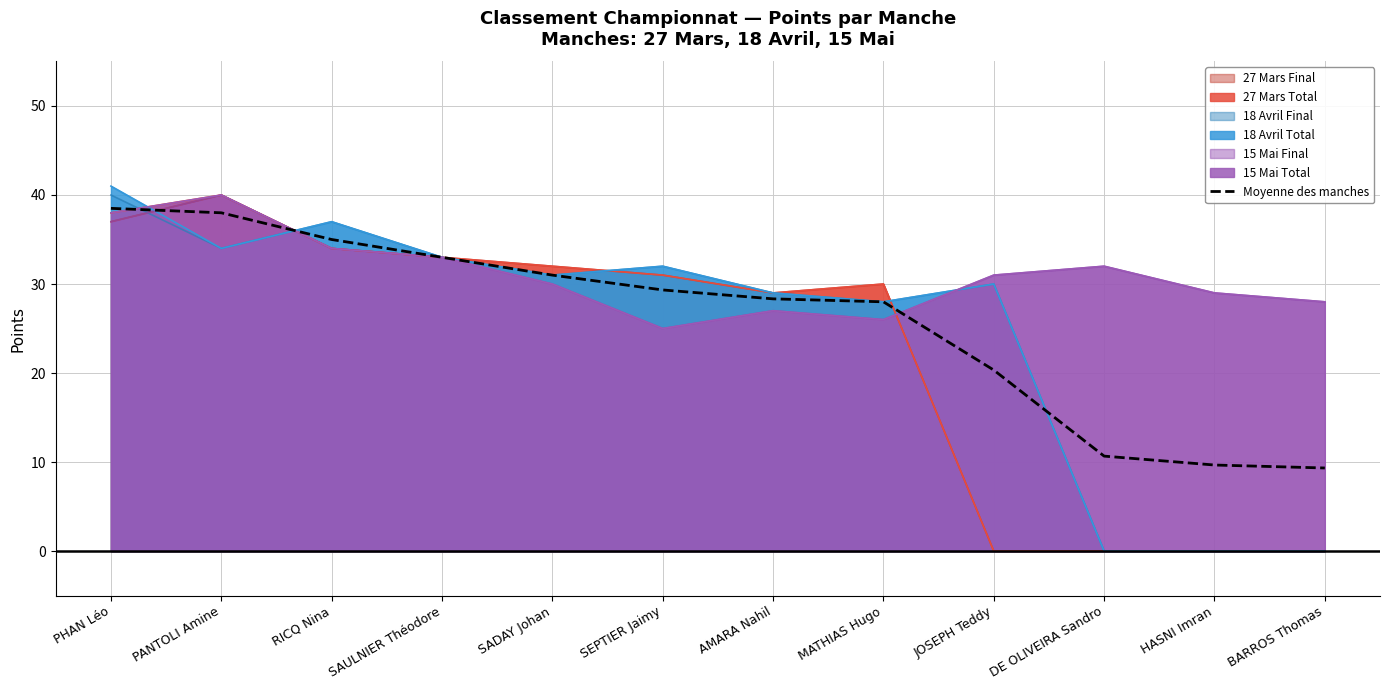

What is the difference between the maximum and minimum values?

29.2